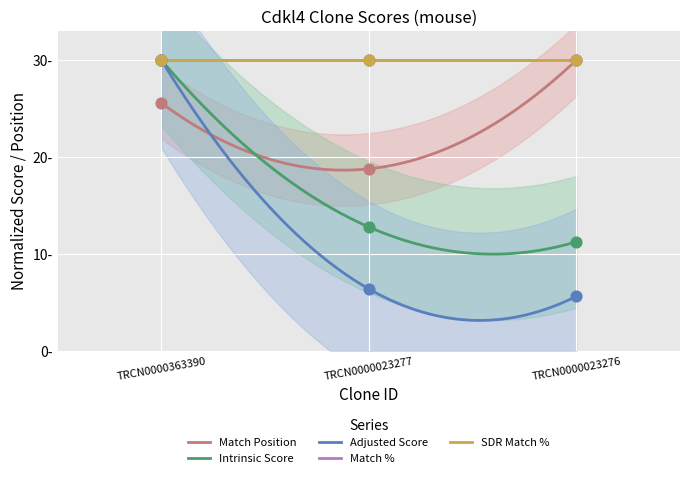

Which series has the widest spread of Y values?

Adjusted Score